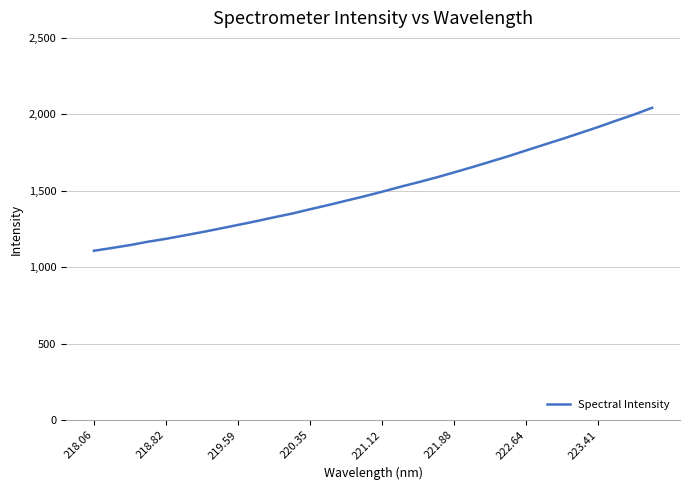

What is the smallest value displayed?

1107.5